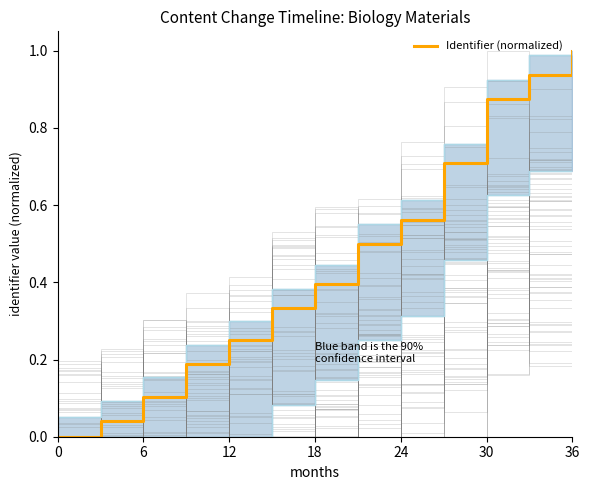

The value of Identifier (normalized) at 18 is 0.4. True or false?

True